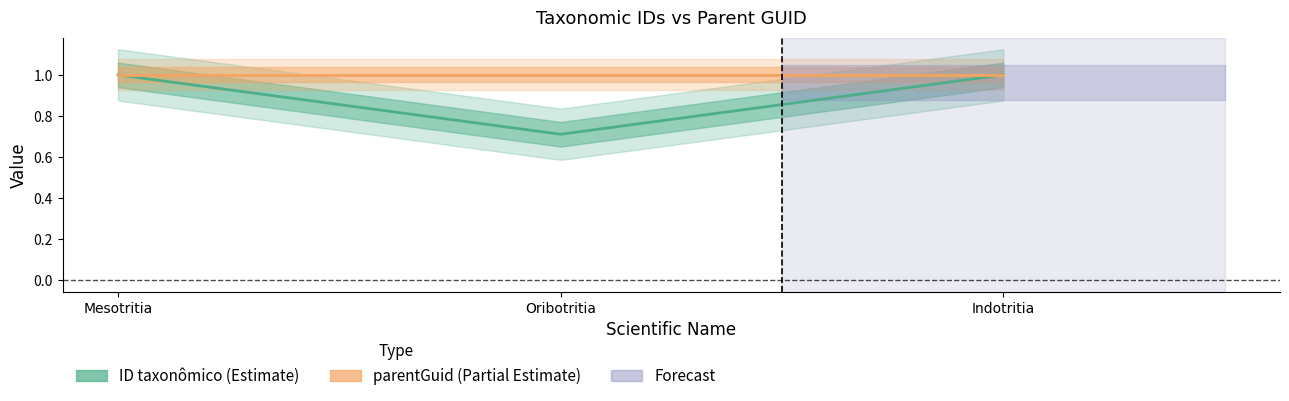

What is the approximate value at Mesotritia?

1.0